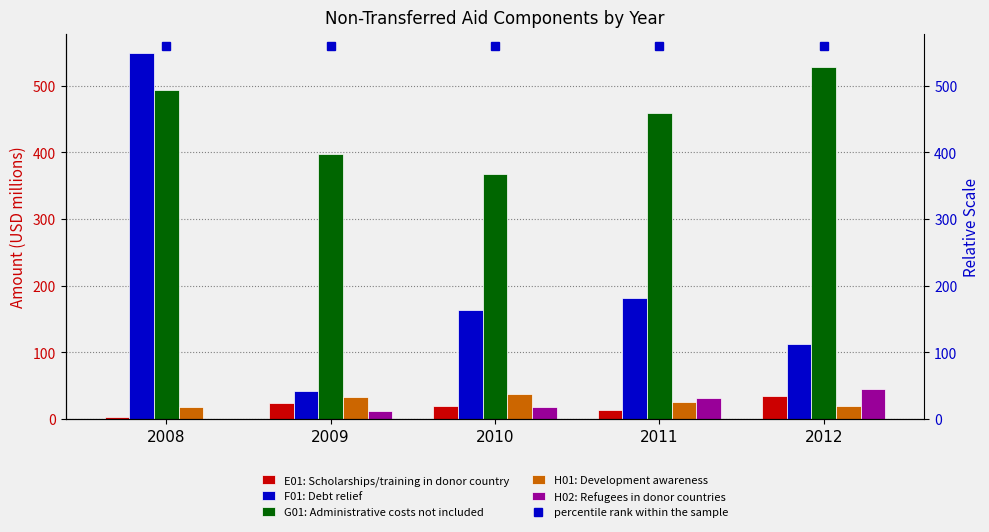

What is the sum of the G01: Administrative costs not included values at 2008 and 2010?

860.4